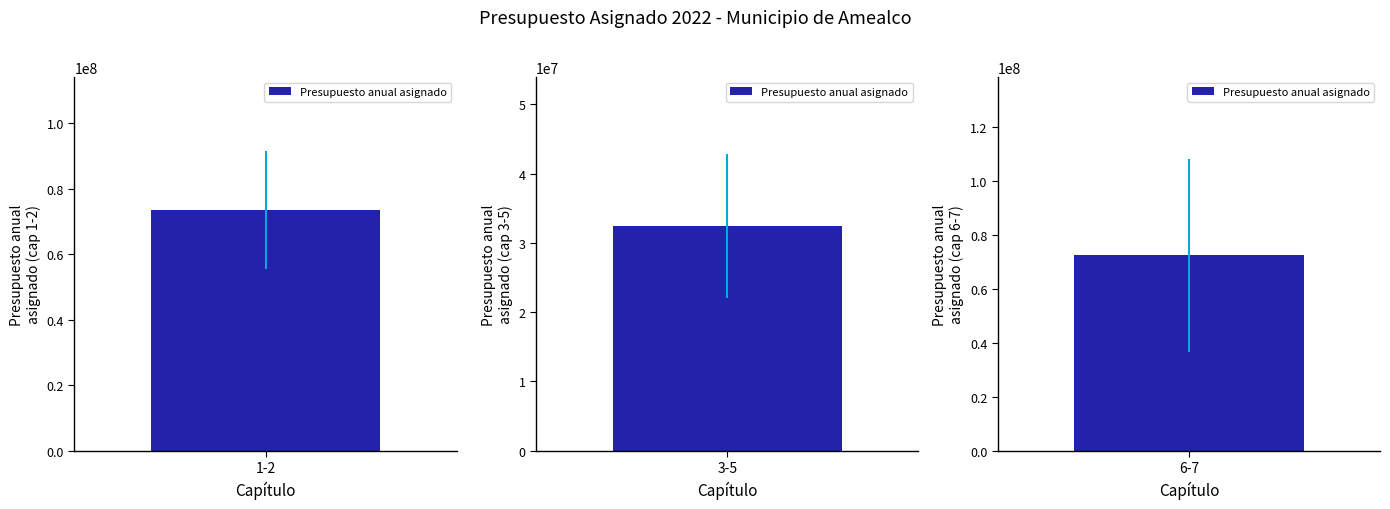

Is it true that the value at 6 is 247780096?

False